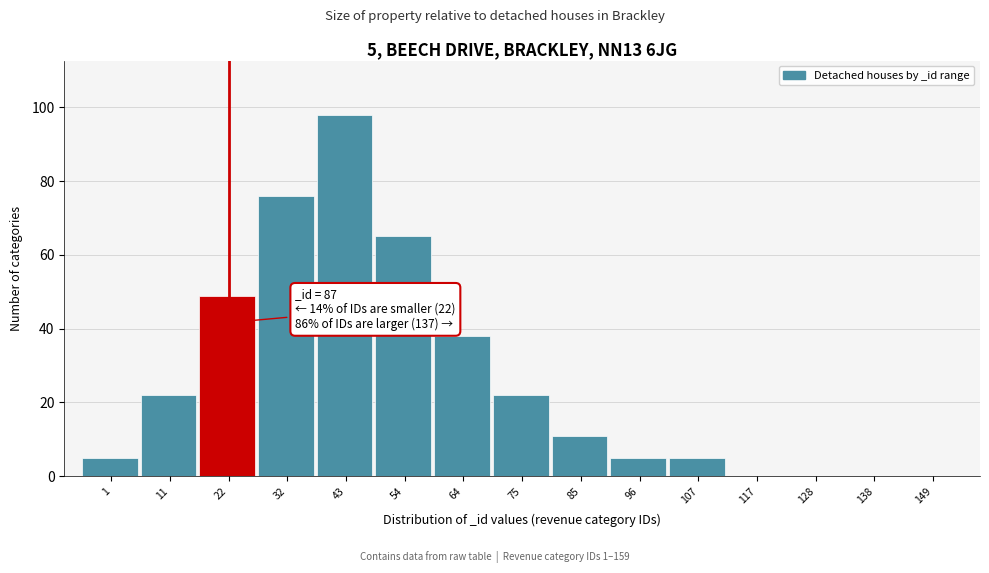

Reading left to right, transcribe all the data shown in this chart.

1=5	11=22	22=49	32=76	43=98	54=65	64=38	75=22	85=11	96=5	107=5	117=0	128=0	138=0	149=0